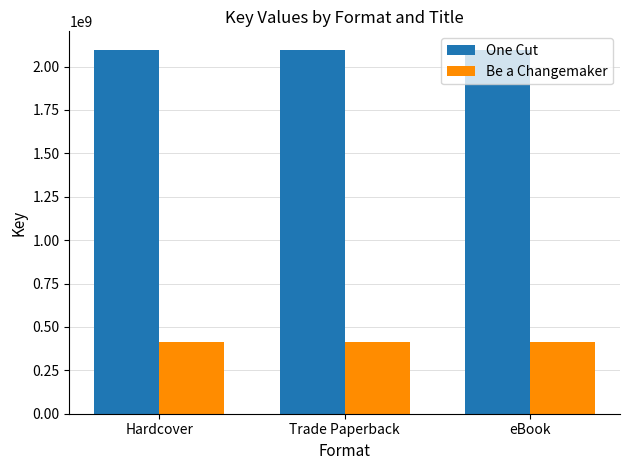

What is the approximate value of Be a Changemaker at eBook?

414428143